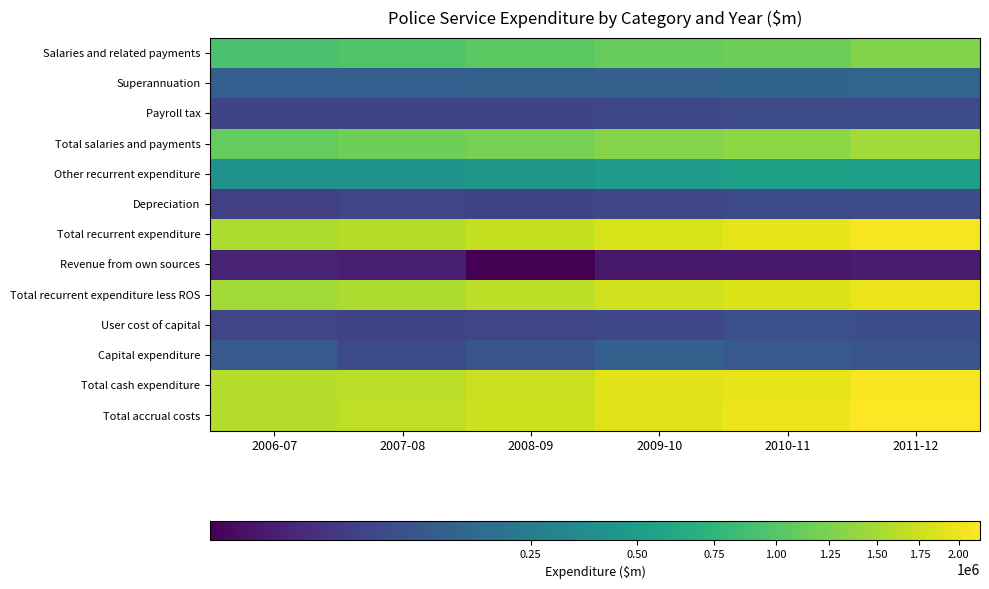

Count the number of data series in this chart.

13